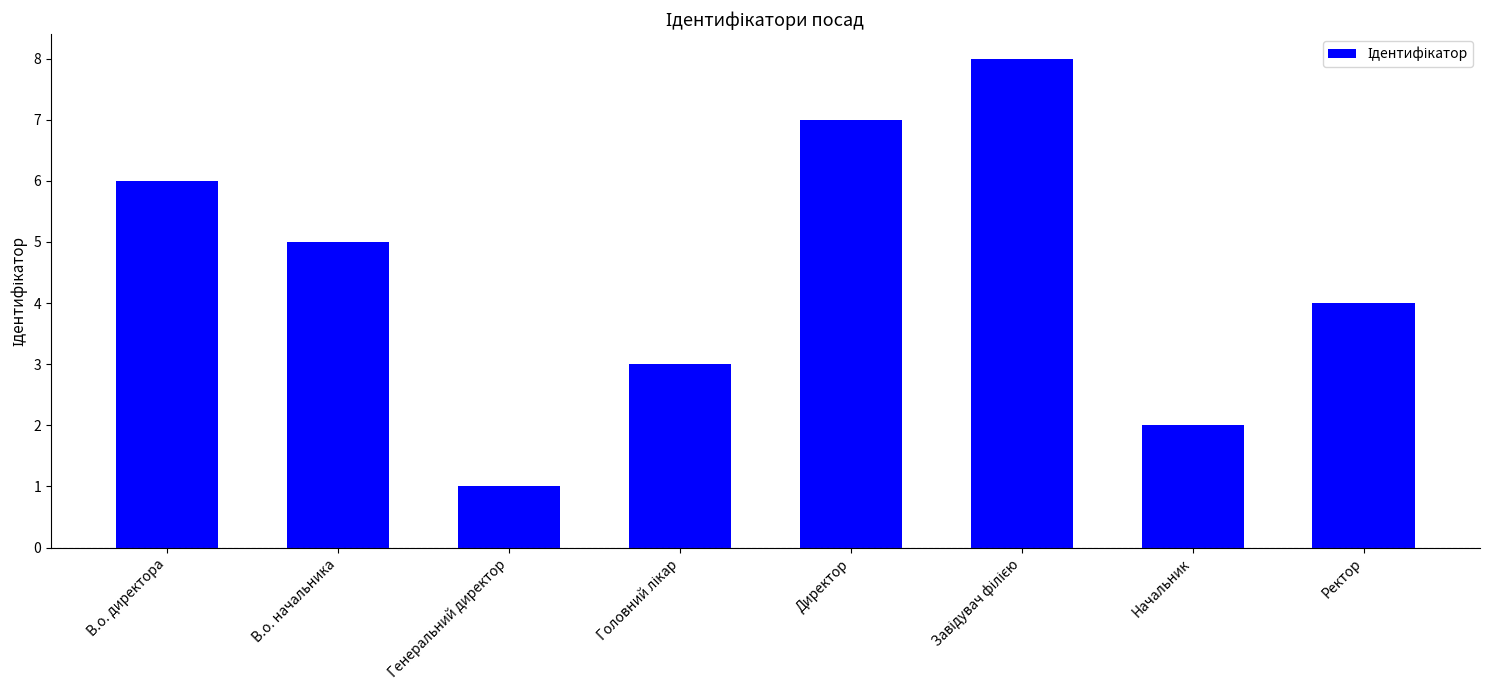

How many bars are there in total?

8